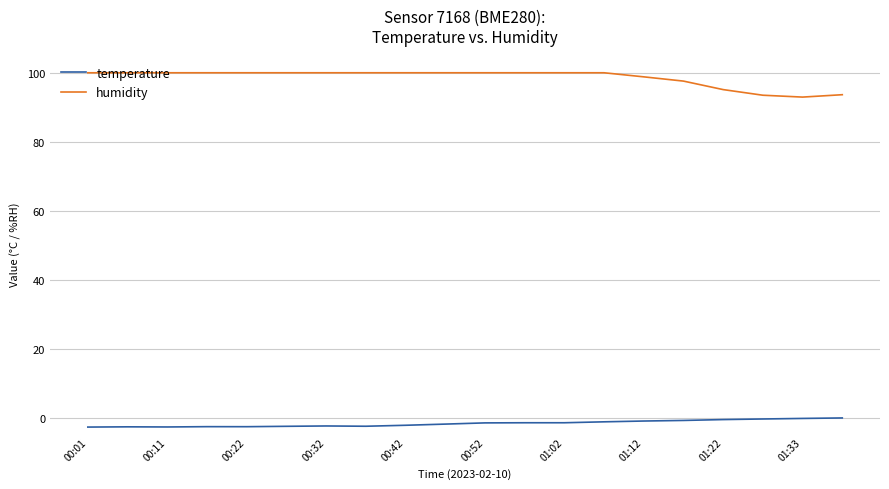

True or false: humidity and temperature cross at least once.

False